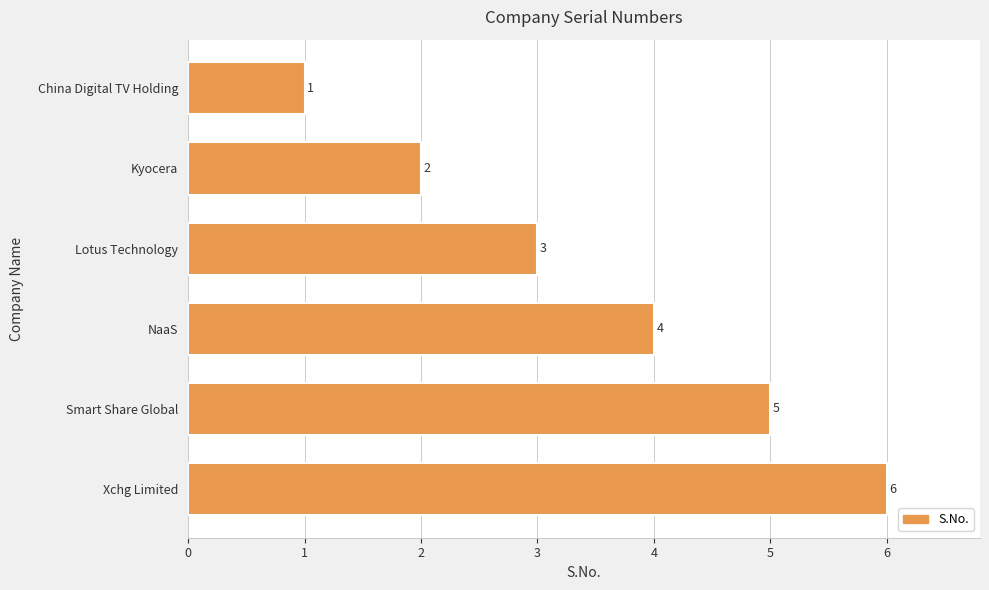

Are the bars horizontal?

Yes